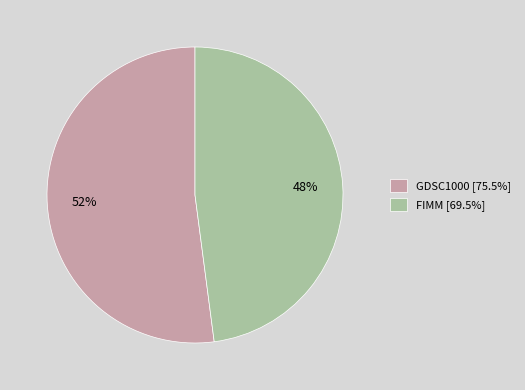

Combined, do FIMM and GDSC1000 account for over 50%?

Yes